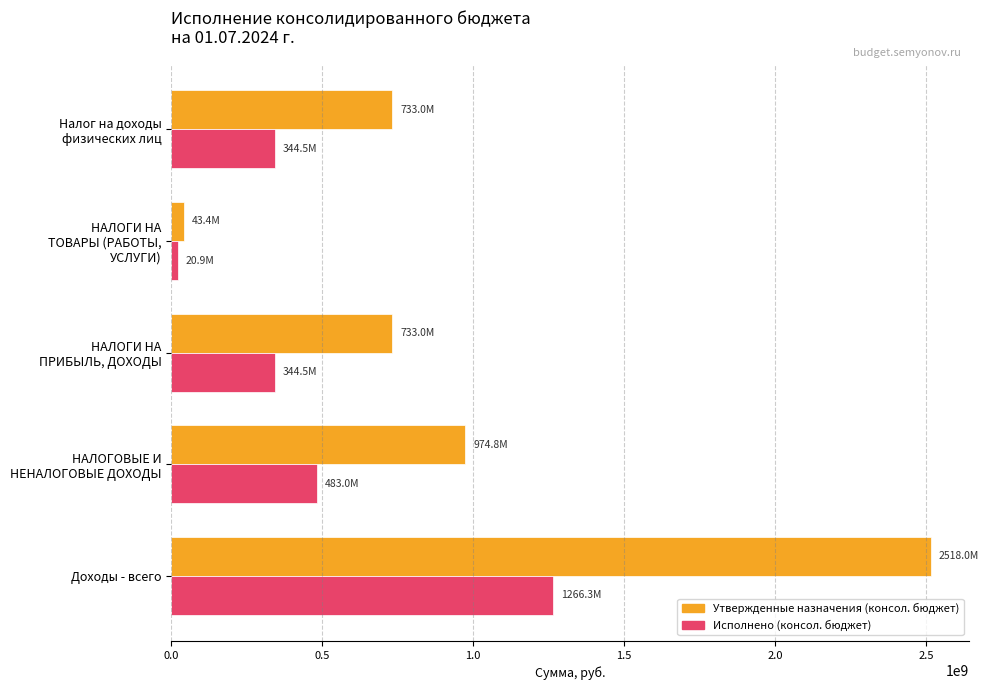

The value of Исполнено (консол. бюджет) at Доходы - всего is 2229151327.1. True or false?

False